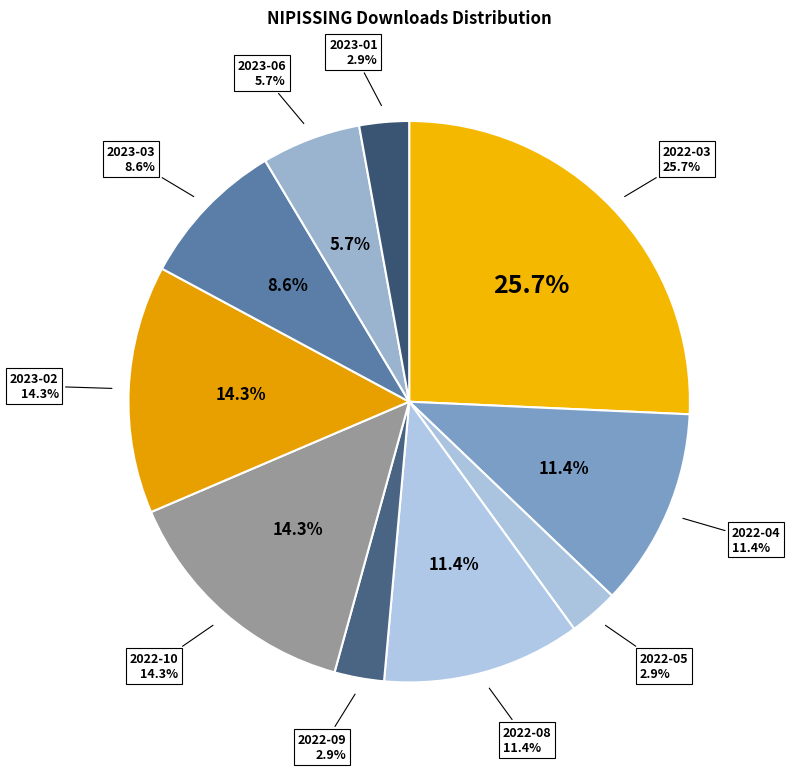

What is the ratio of the value at 2022-05 to the value at 2022-09?

1.0